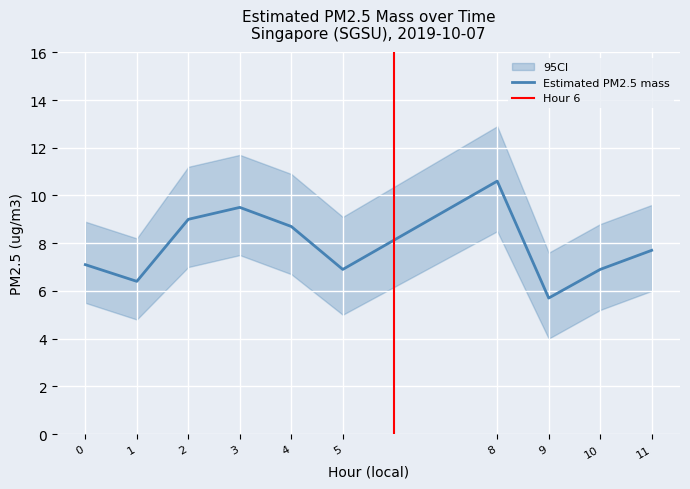

What is the difference between the second highest and second lowest values in the ci_upper series?

3.5